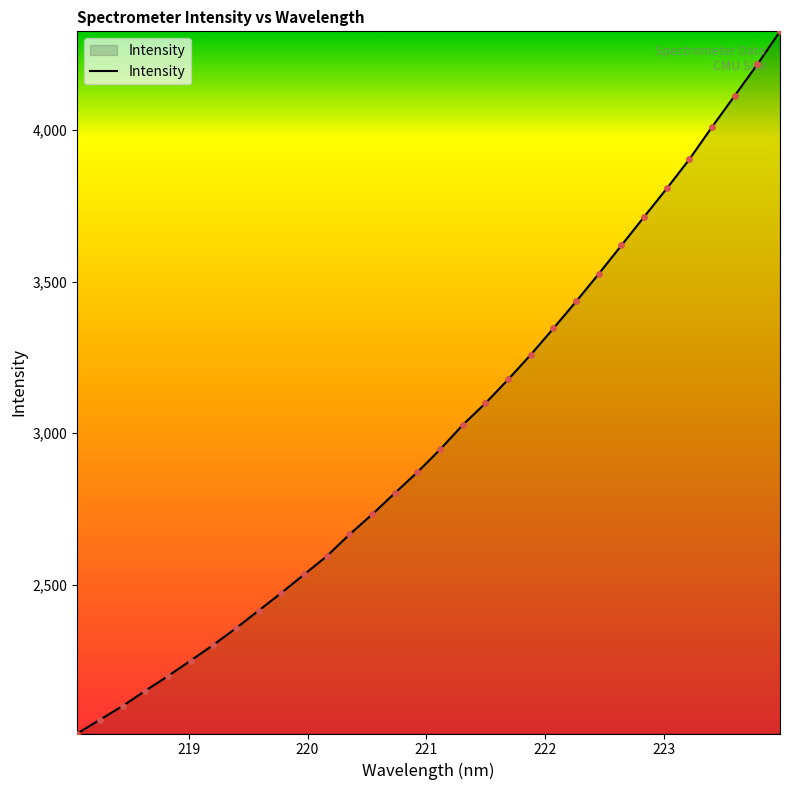

What is the difference between the maximum and minimum values?

2317.1